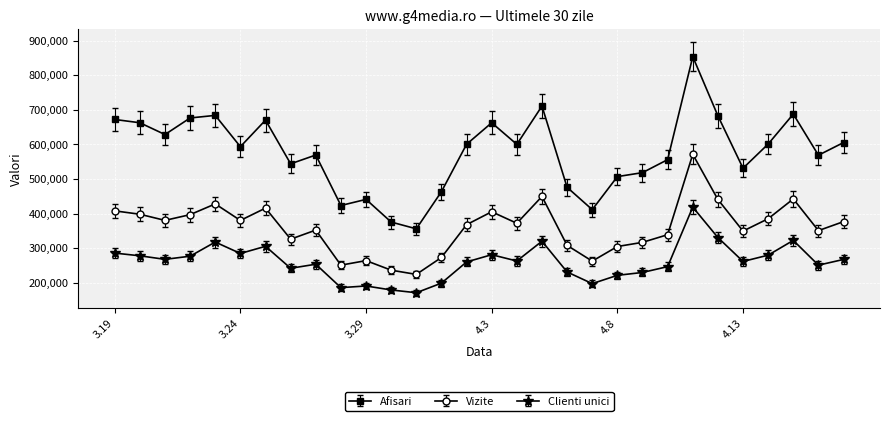

What is the difference between the maximum and minimum values in the Vizite series?

347172